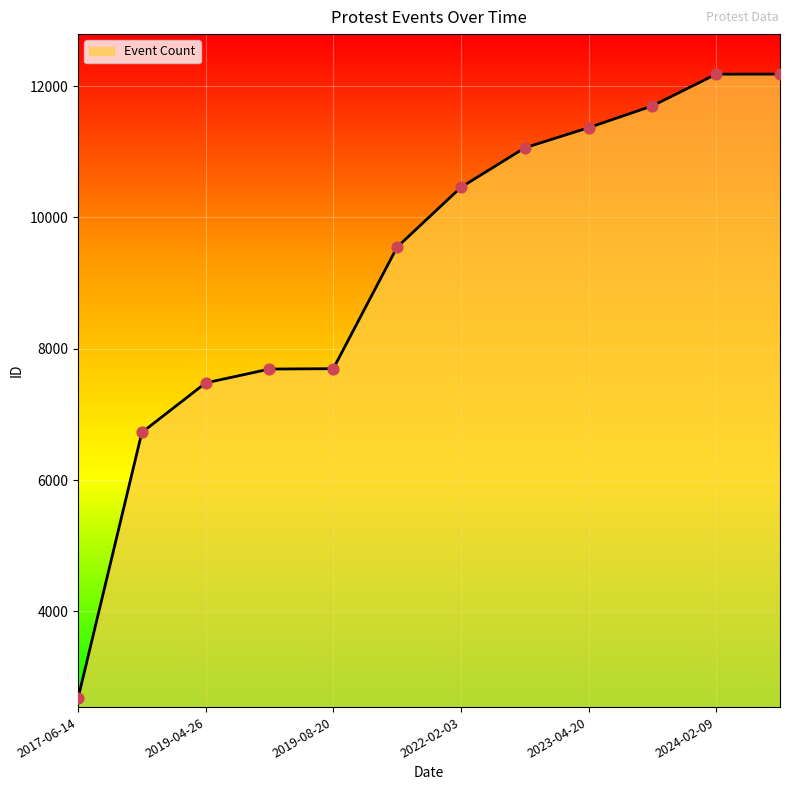

What is the greatest value displayed?

12183